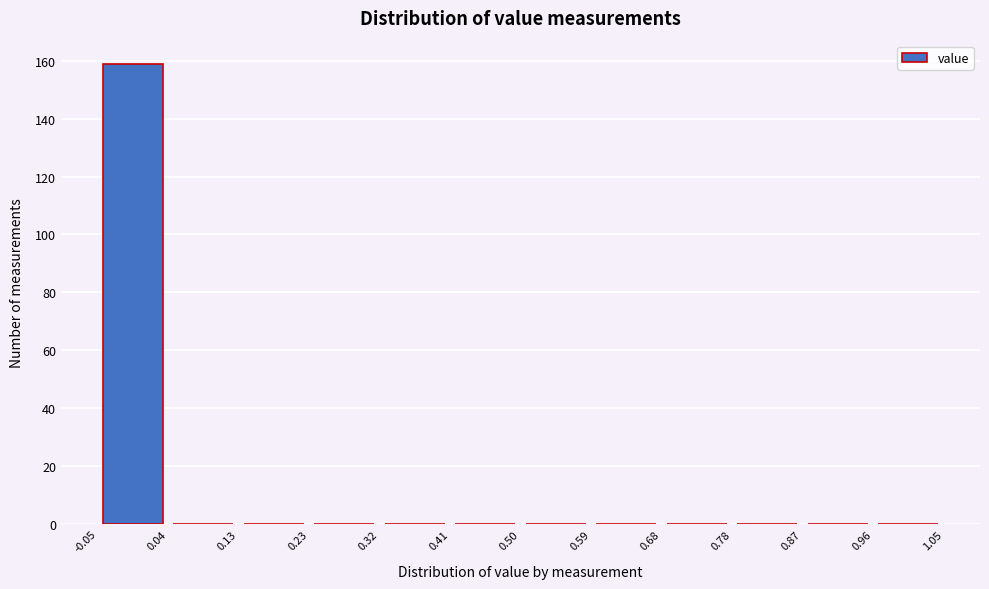

Reading left to right, list every bar in this chart as the range it spans on the x-axis followed by its height. The values are not printed on the chart, so give them approximately, as read against the axis.

-0.05 to 0.04: 160
0.04 to 0.13: 0
0.13 to 0.23: 0
0.23 to 0.32: 0
0.32 to 0.41: 0
0.41 to 0.50: 0
0.50 to 0.59: 0
0.59 to 0.68: 0
0.68 to 0.78: 0
0.78 to 0.87: 0
0.87 to 0.96: 0
0.96 to 1.05: 0